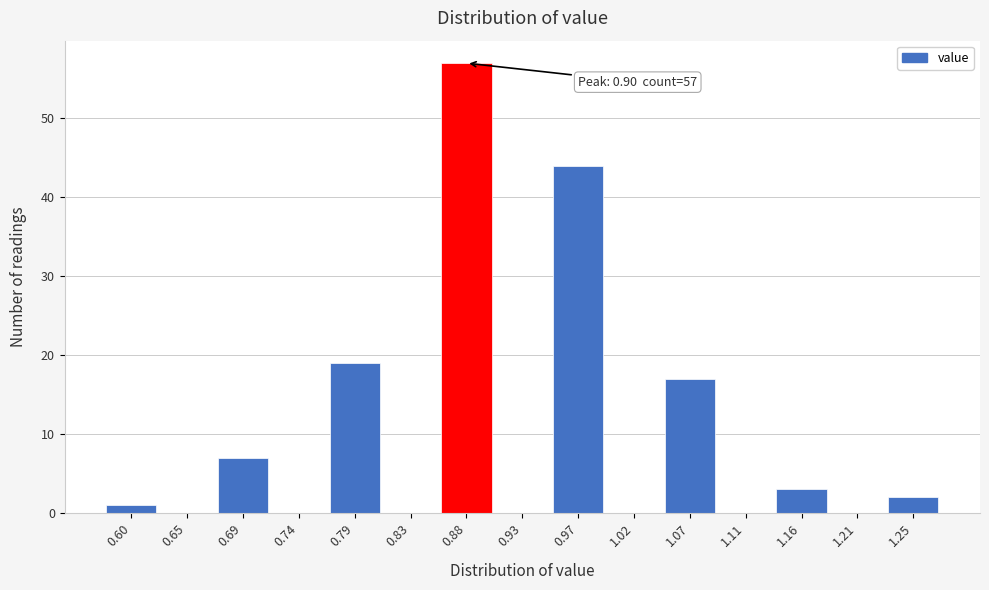

Reading left to right, what are all the values shown in this chart?

0.60=1	0.65=0	0.69=7	0.74=0	0.79=19	0.83=0	0.88=57	0.93=0	0.97=44	1.02=0	1.07=17	1.11=0	1.16=3	1.21=0	1.25=2